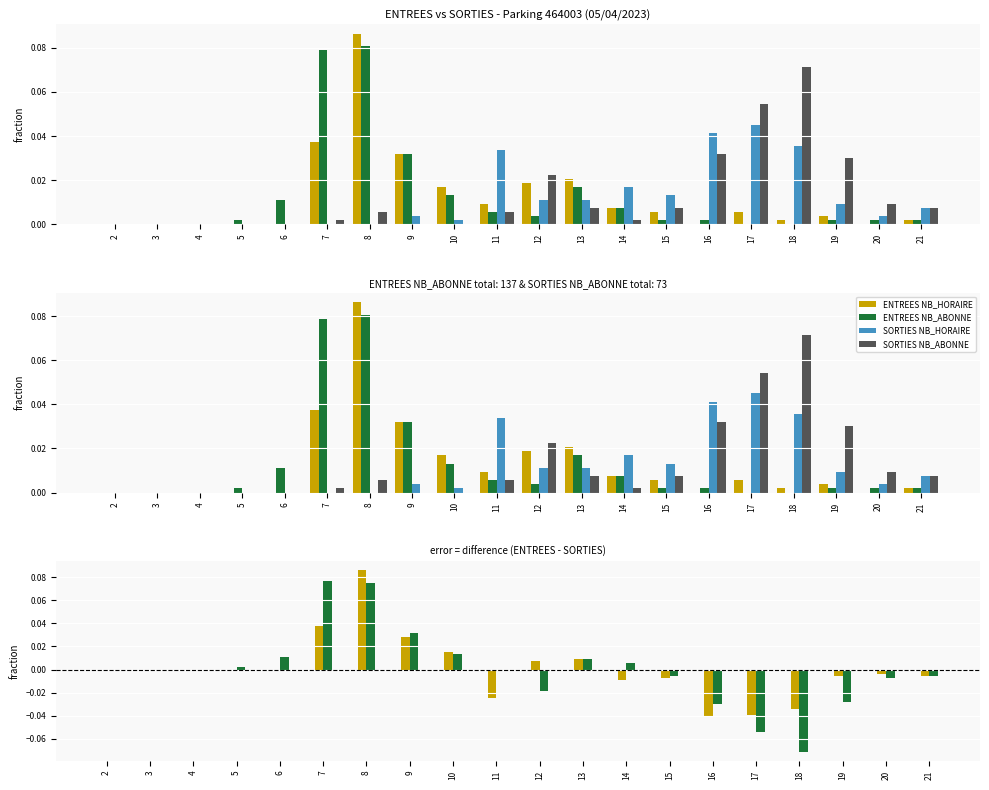

At which category is the sum across all series the highest?

8